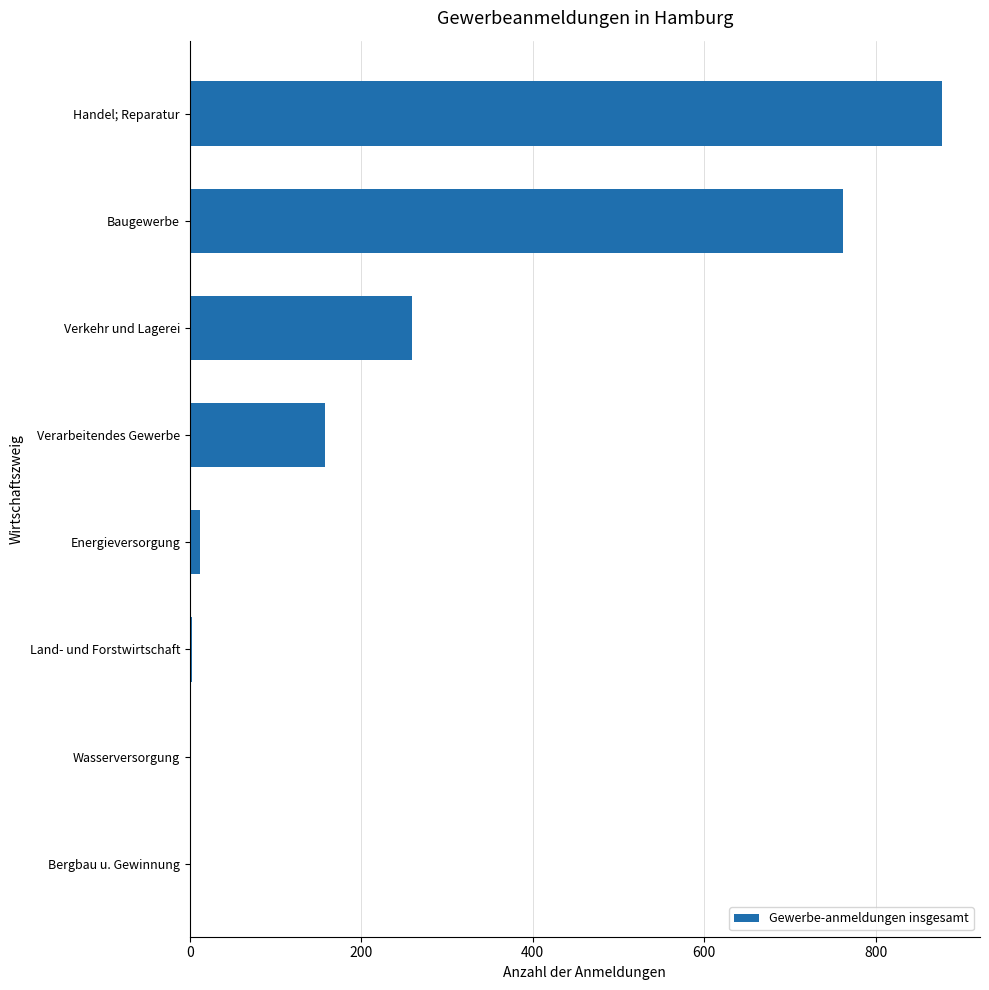

True or false: the data shows 411 at Verkehr und Lagerei.

False